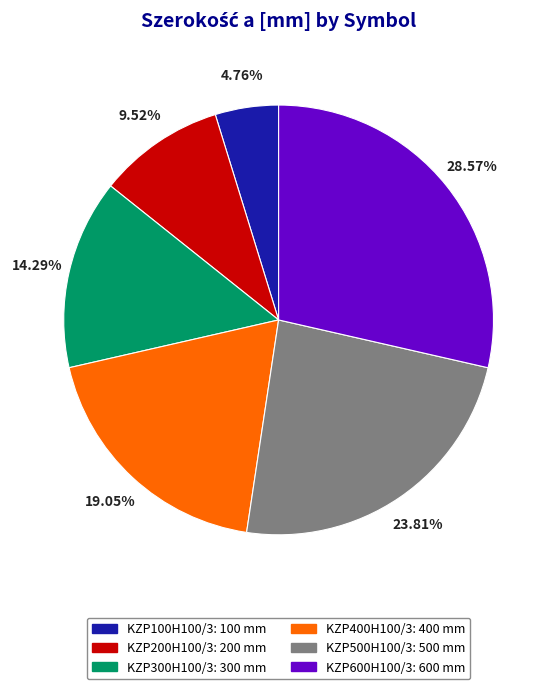

Is there a majority slice in this chart?

No